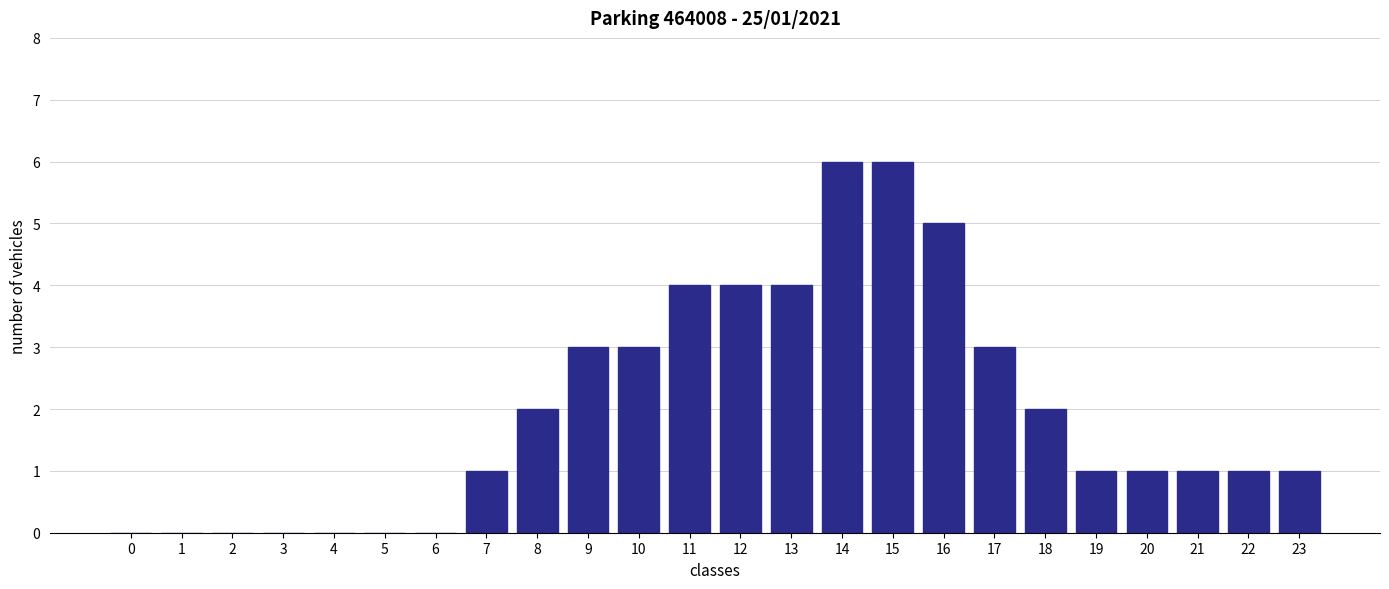

Reading left to right, transcribe all the data shown in this chart.

0=0	1=0	2=0	3=0	4=0	5=0	6=0	7=1	8=2	9=3	10=3	11=4	12=4	13=4	14=6	15=6	16=5	17=3	18=2	19=1	20=1	21=1	22=1	23=1